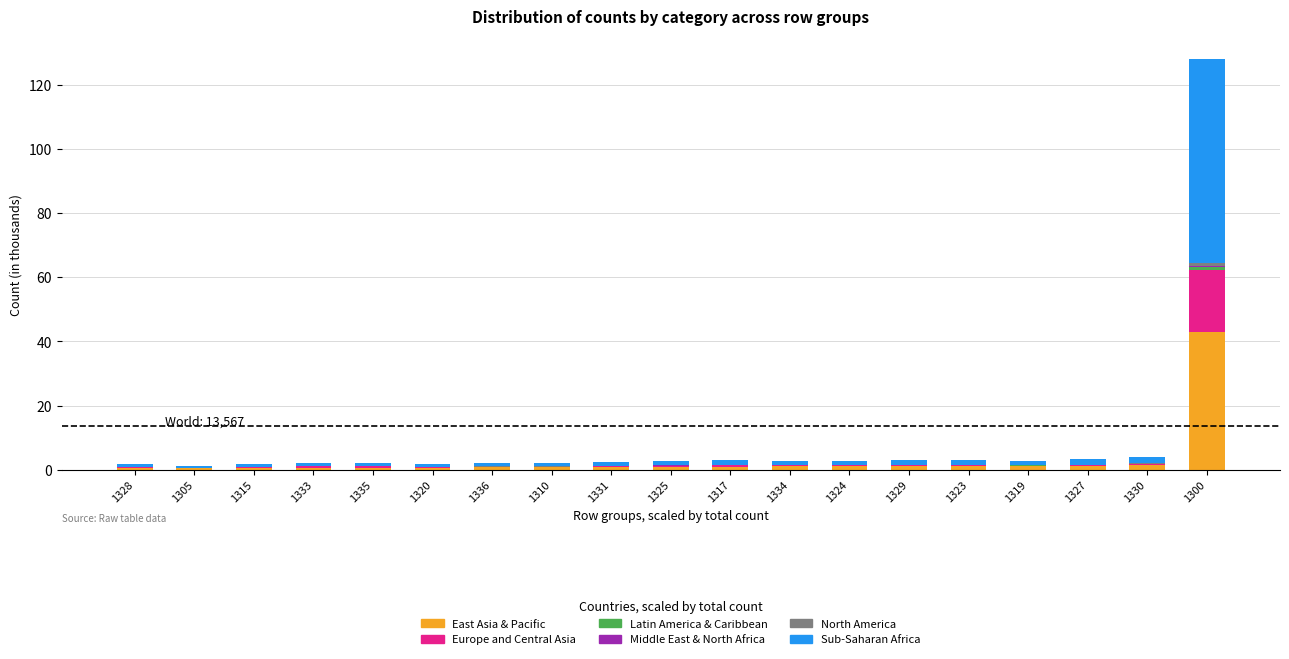

Which category has the highest value in the East Asia & Pacific series?

1300